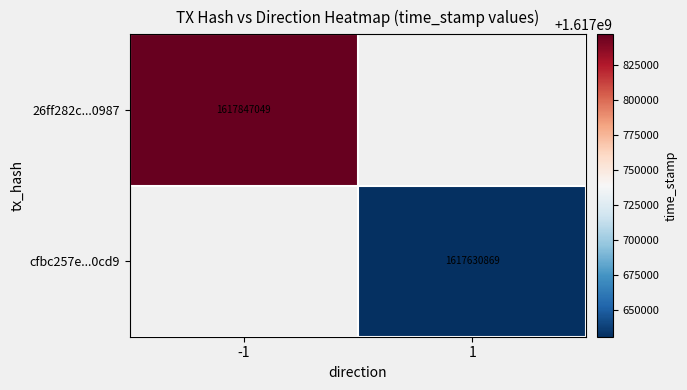

The value of 26ff282c...0987 at -1 is 1617847049. True or false?

True